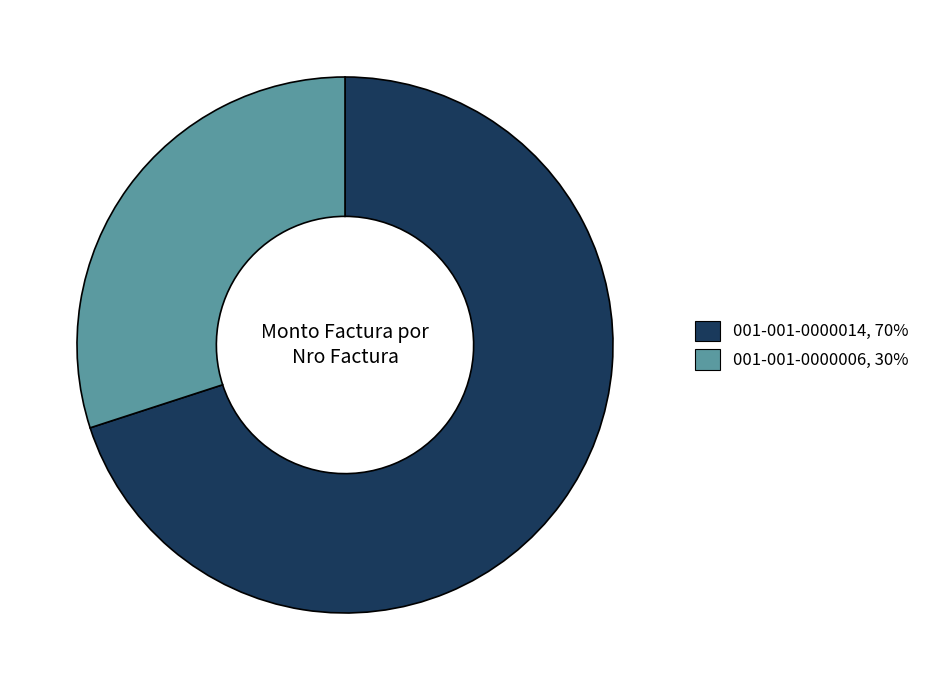

What is the majority slice?

001-001-0000014